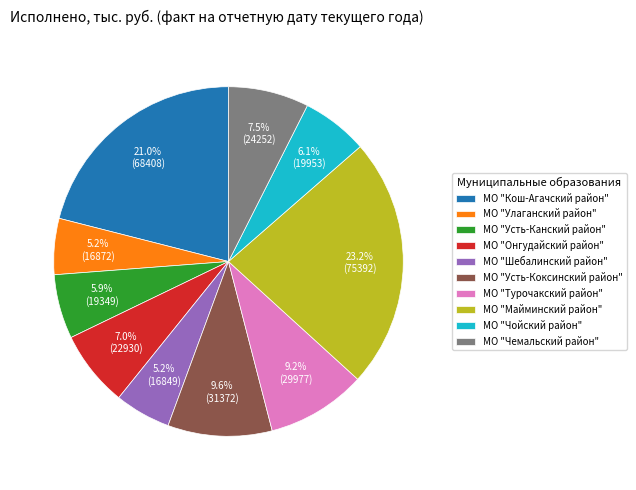

Combined, do МО "Усть-Коксинский район" and МО "Шебалинский район" account for over 50%?

No